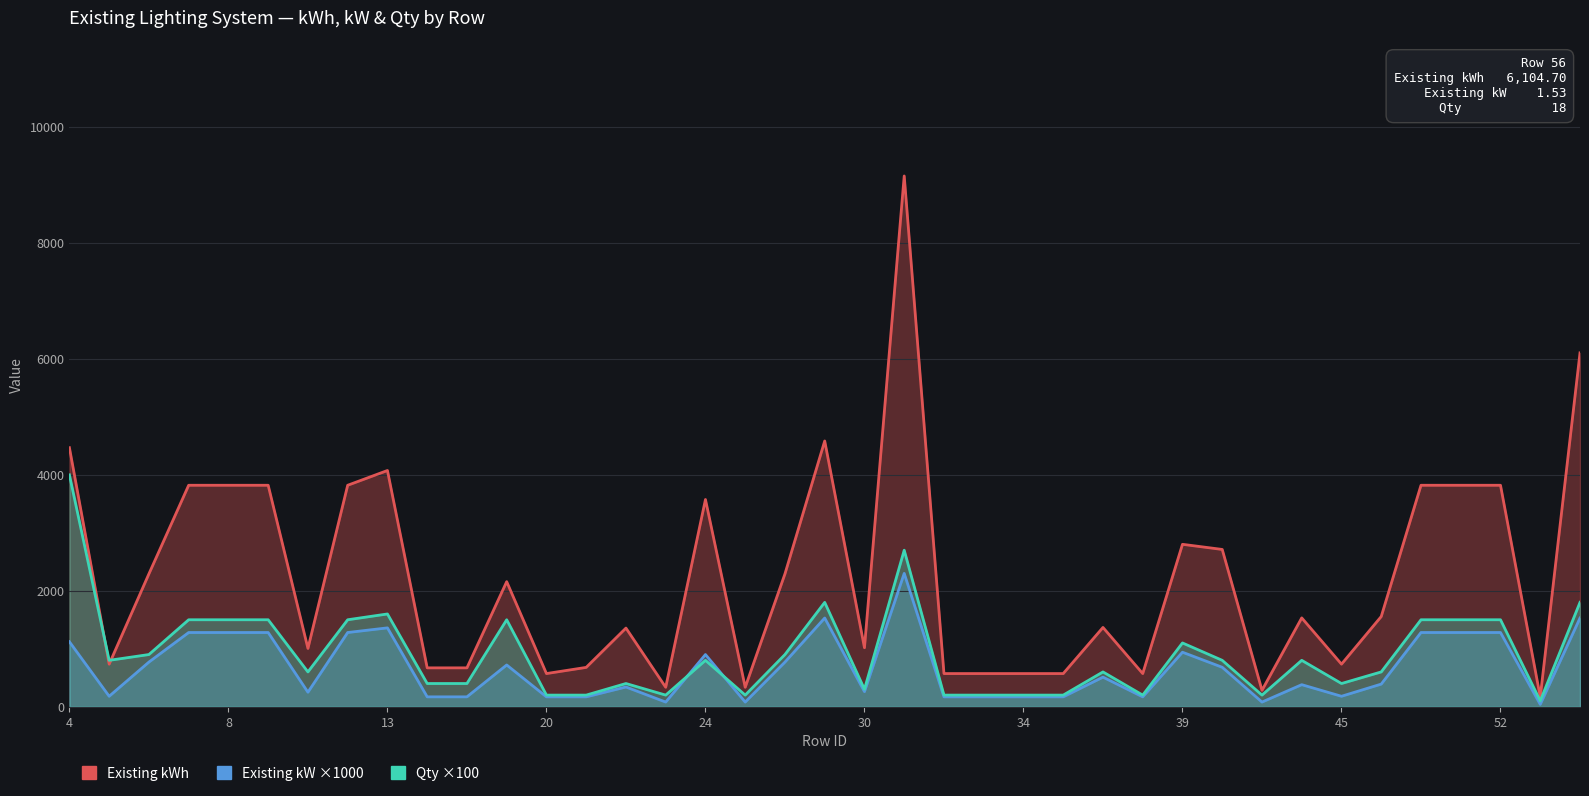

How many intersections are there between Existing kWh and Qty ×100?

2